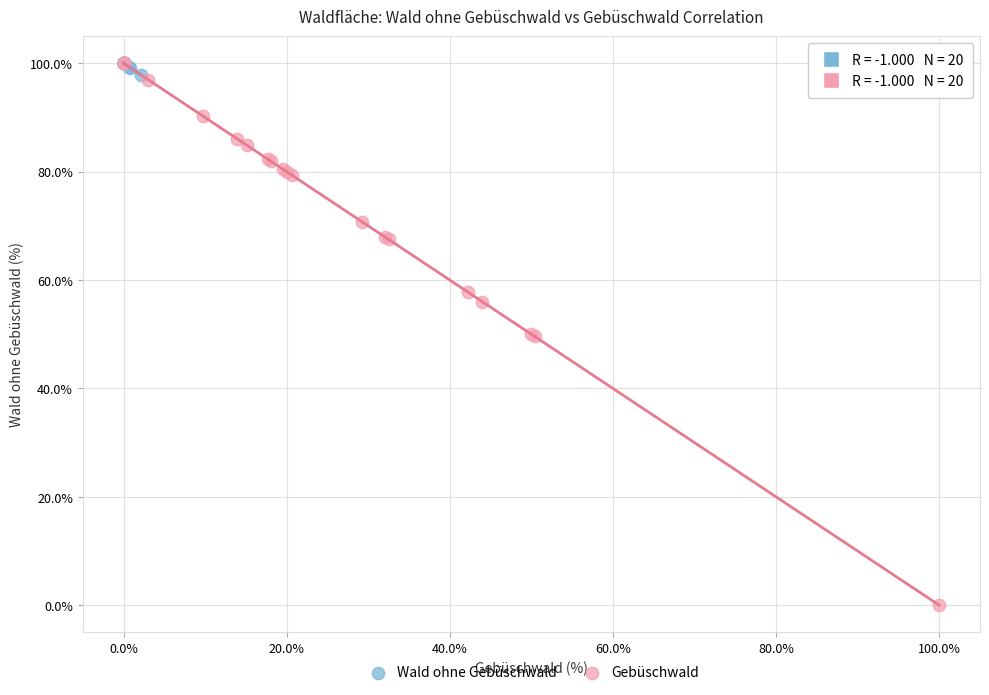

Which series has the largest Y range (max minus min)?

Gebüschwald